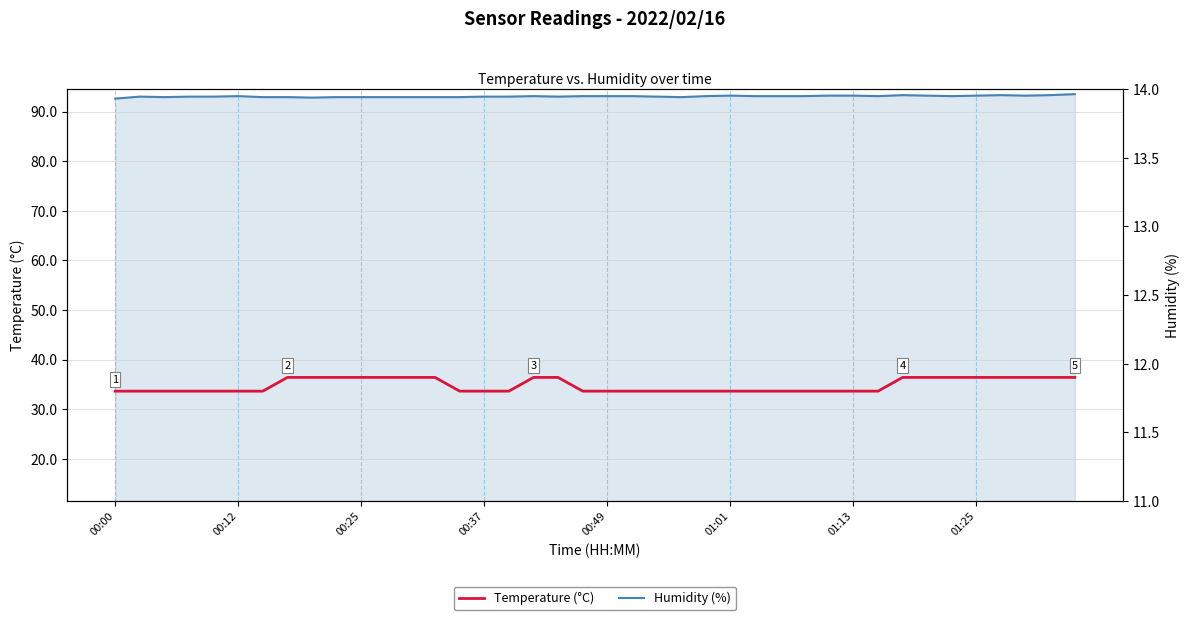

True or false: Temperature (°C) and Humidity (%) intersect in this chart.

False